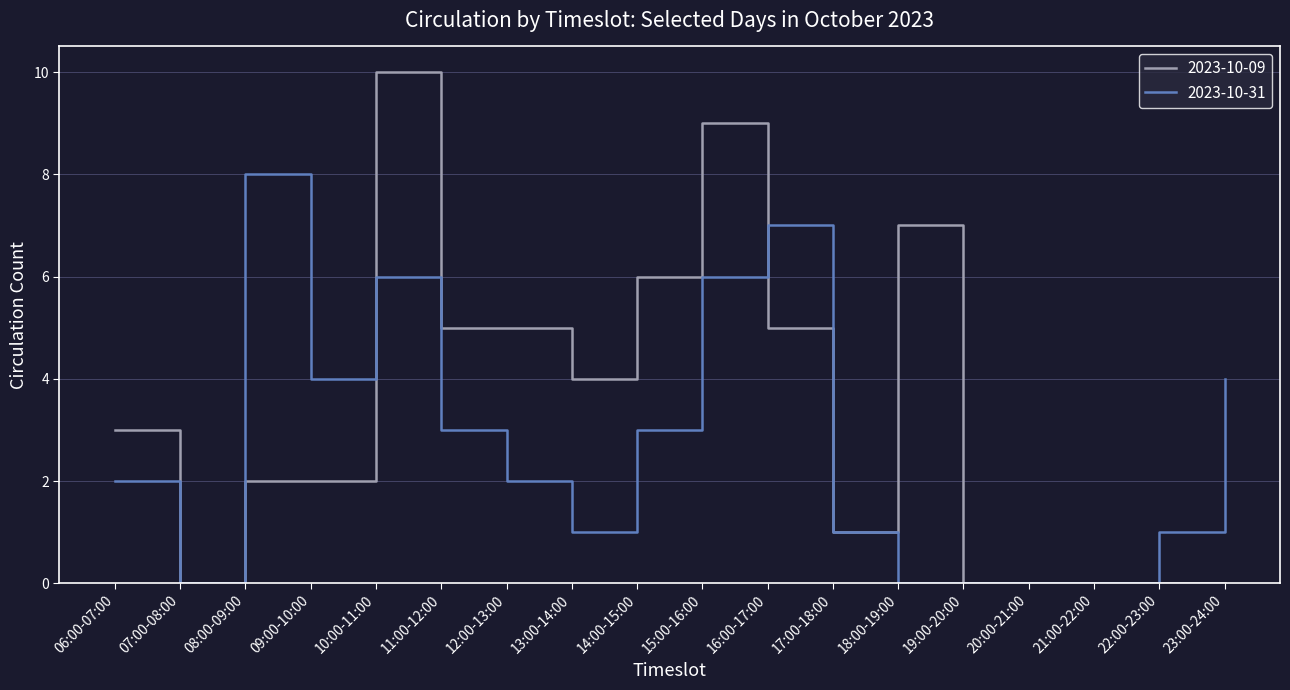

Does the chart display data point markers on the line(s)?

No